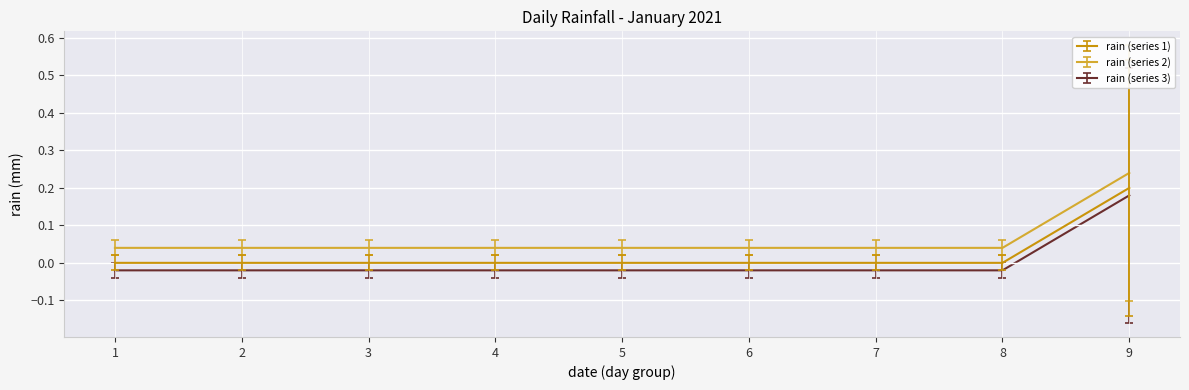

True or false: rain (series 3) and rain (series 1) cross at least once.

False